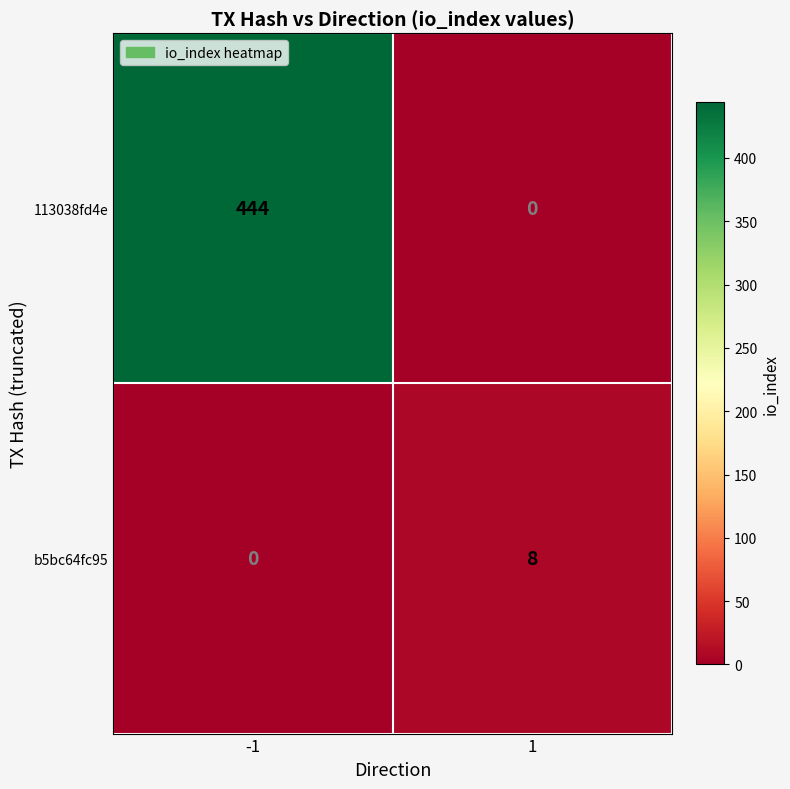

What is the total value across all series at 1?

8